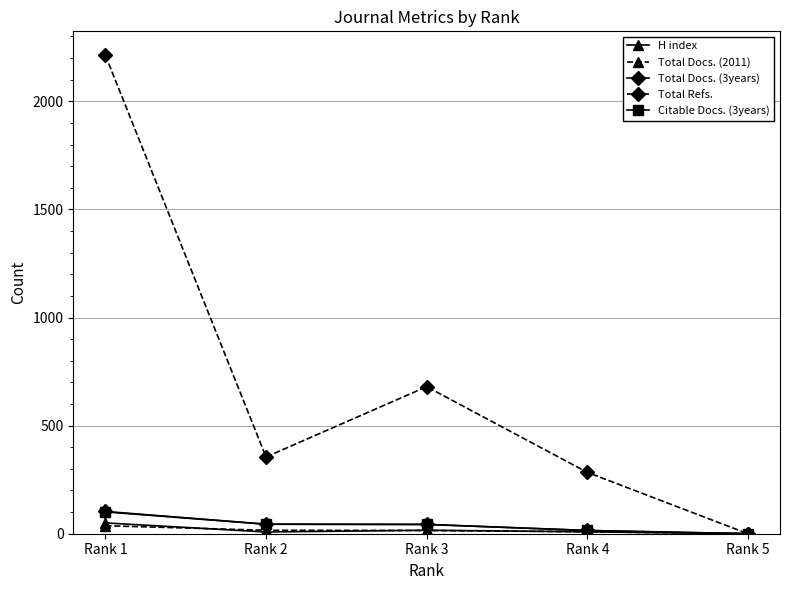

What is the spread (max minus min) of values at Rank 1?

2176